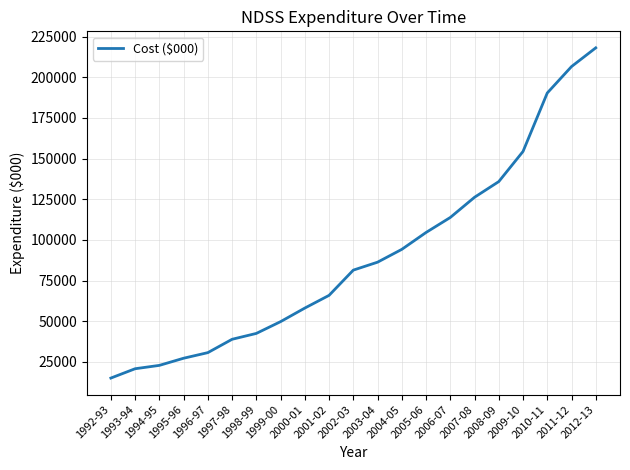

Which category has the lowest value across all series?

1992-93